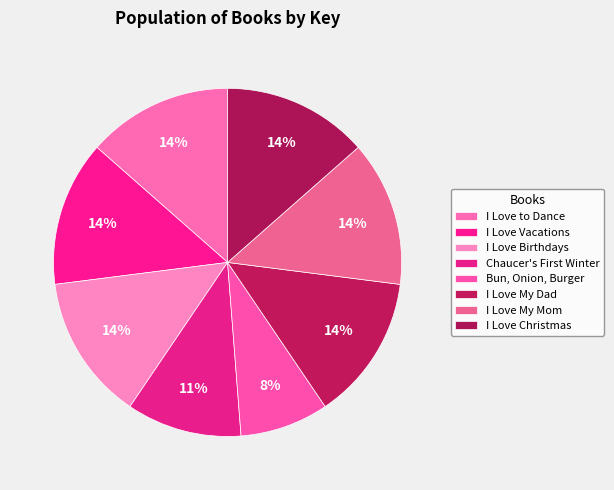

What is the ratio of the value at I Love to Dance to the value at I Love Christmas?

1.0